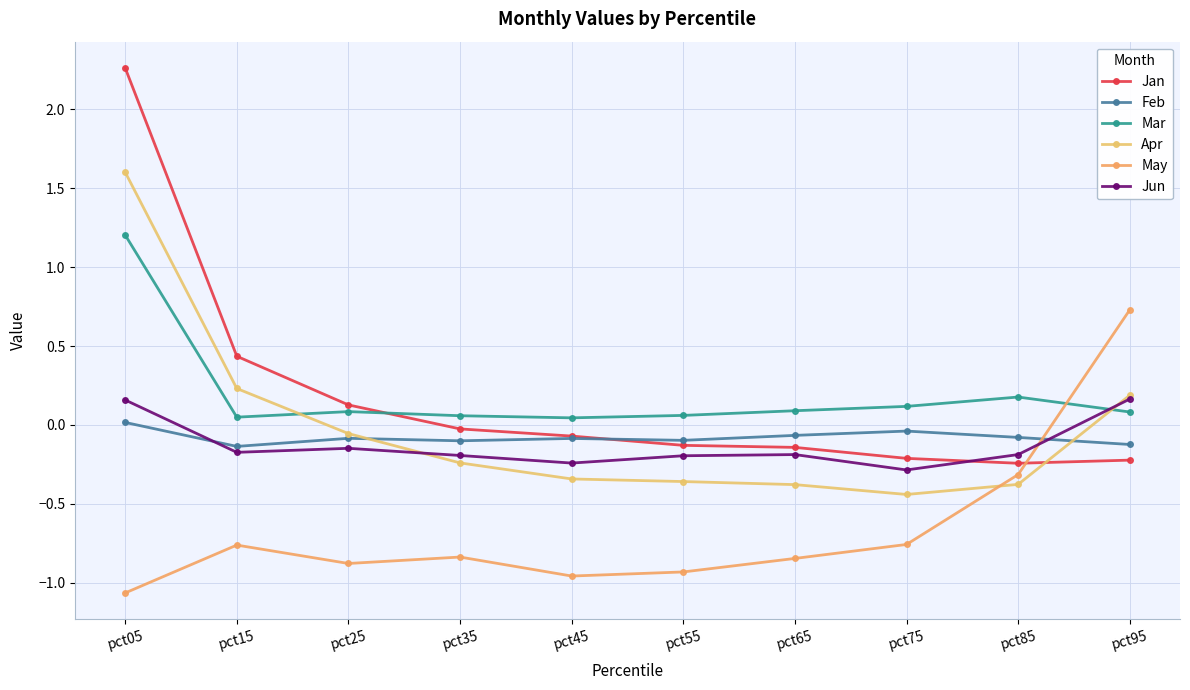

How many interior local peaks does the Feb series have?

3